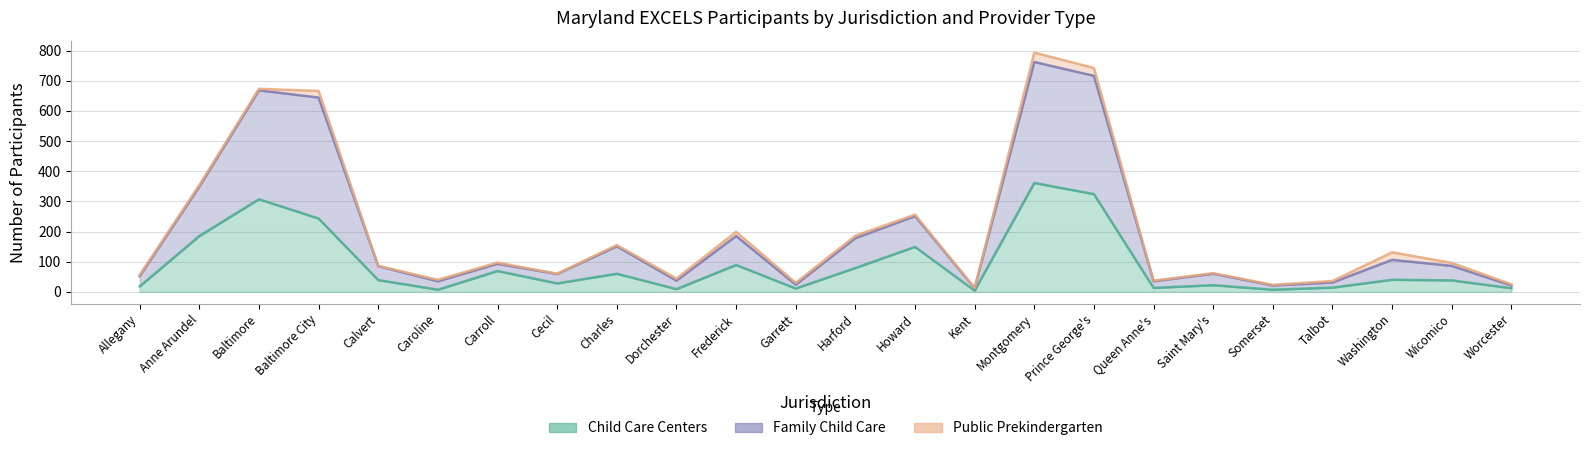

What is the label of the 23rd point from the left?

Wicomico